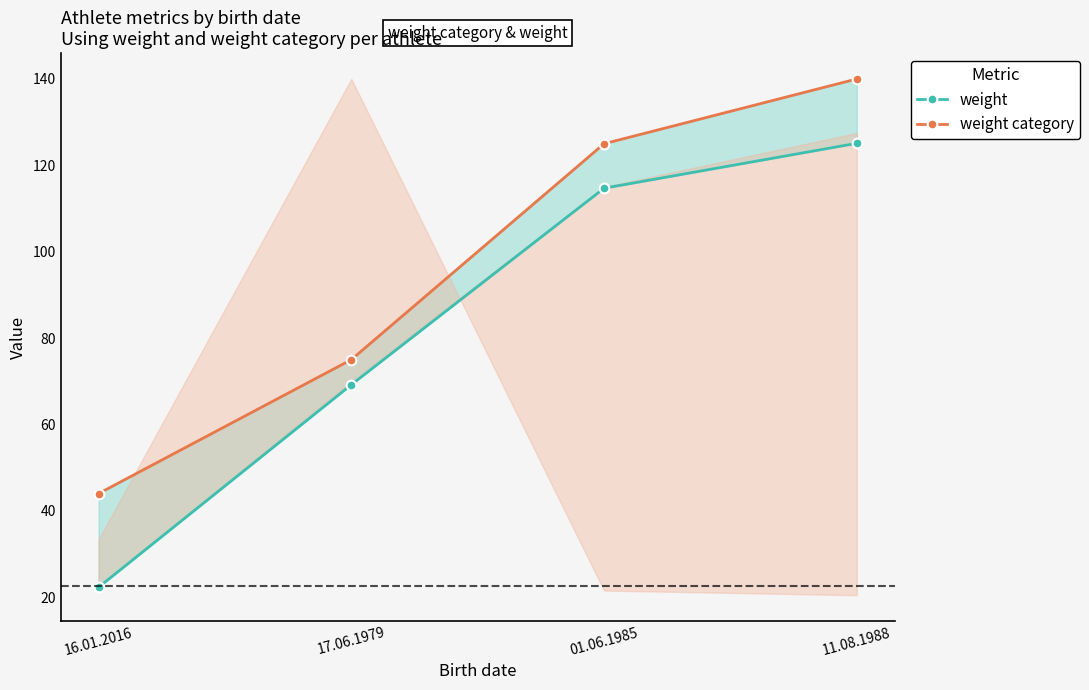

Is it true that weight equals 23.8 at 17.06.1979?

False